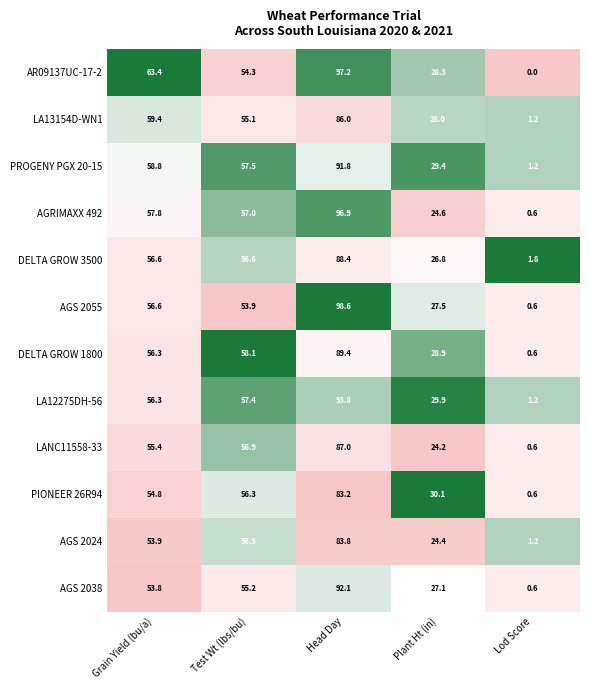

What is the sum of the PIONEER 26R94 values at Test Wt (lbs/bu) and Plant Ht (in)?

86.4